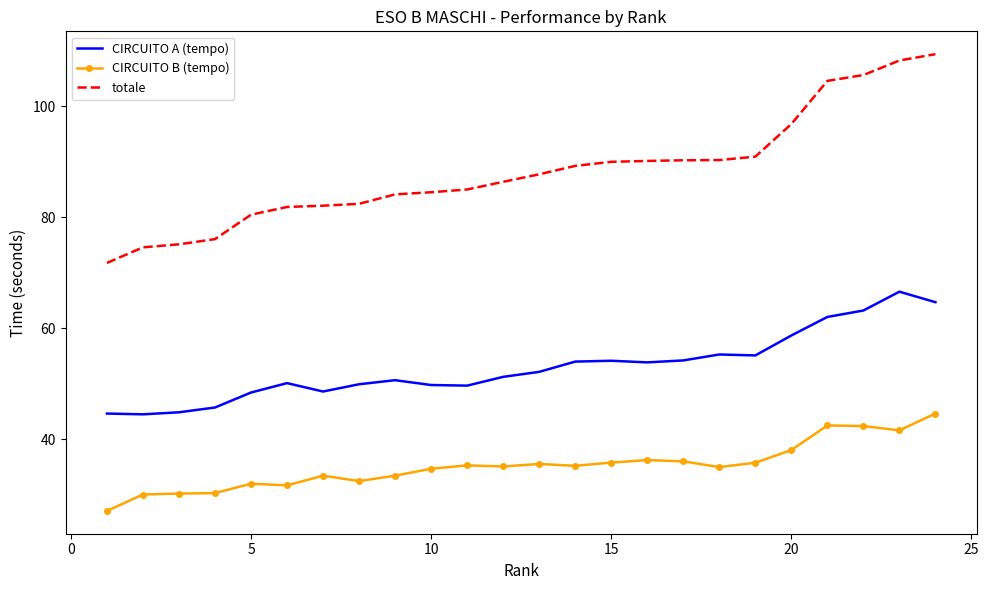

List the series in order of their peak value, lowest first.

CIRCUITO B (tempo), CIRCUITO A (tempo), totale